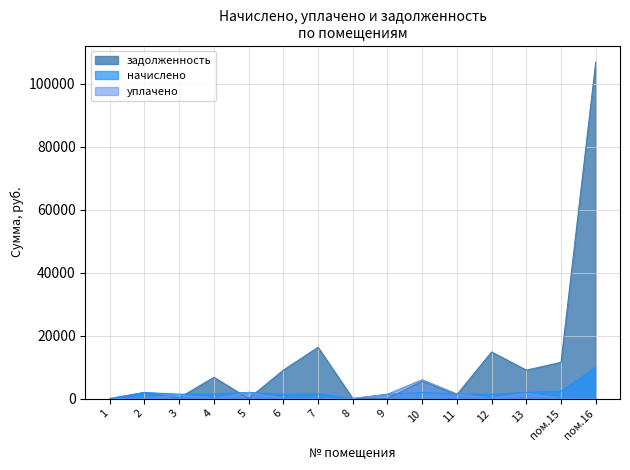

What position from the left is 1?

1